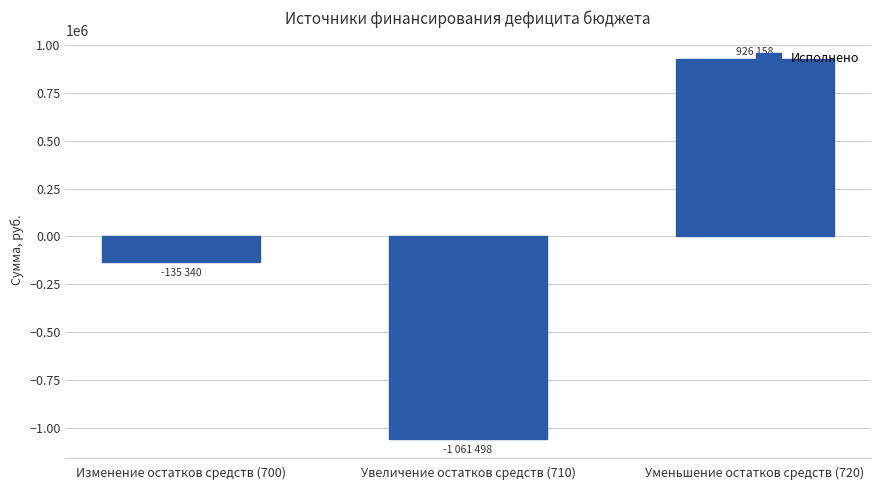

Reading left to right, list all the values displayed in this chart.

-135339.9	-1061498.3	926158.4